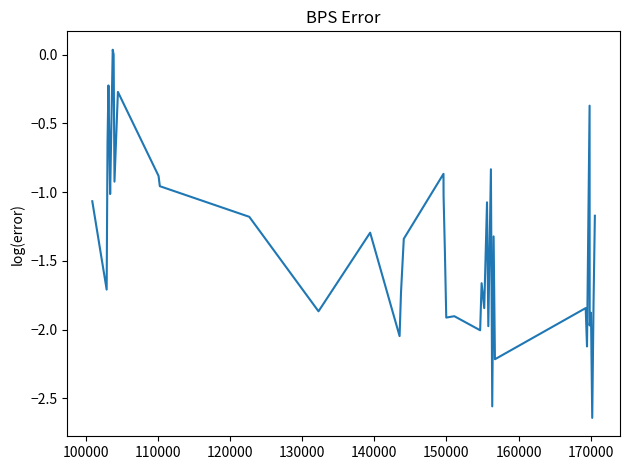

Reading left to right, transcribe all the data shown in this chart.

-1.1	-1.7	-0.6	-0.2	-0.6	-1.0	0.0	0.0	-0.9	-0.3	-0.9	-1.0	-1.2	-1.9	-1.3	-2.0	-1.7	-1.3	-0.9	-1.0	-1.4	-1.9	-1.9	-2.0	-1.7	-1.8	-1.1	-2.0	-0.8	-2.6	-1.3	-2.2	-1.8	-2.1	-0.4	-2.0	-1.9	-2.6	-1.8	-1.2